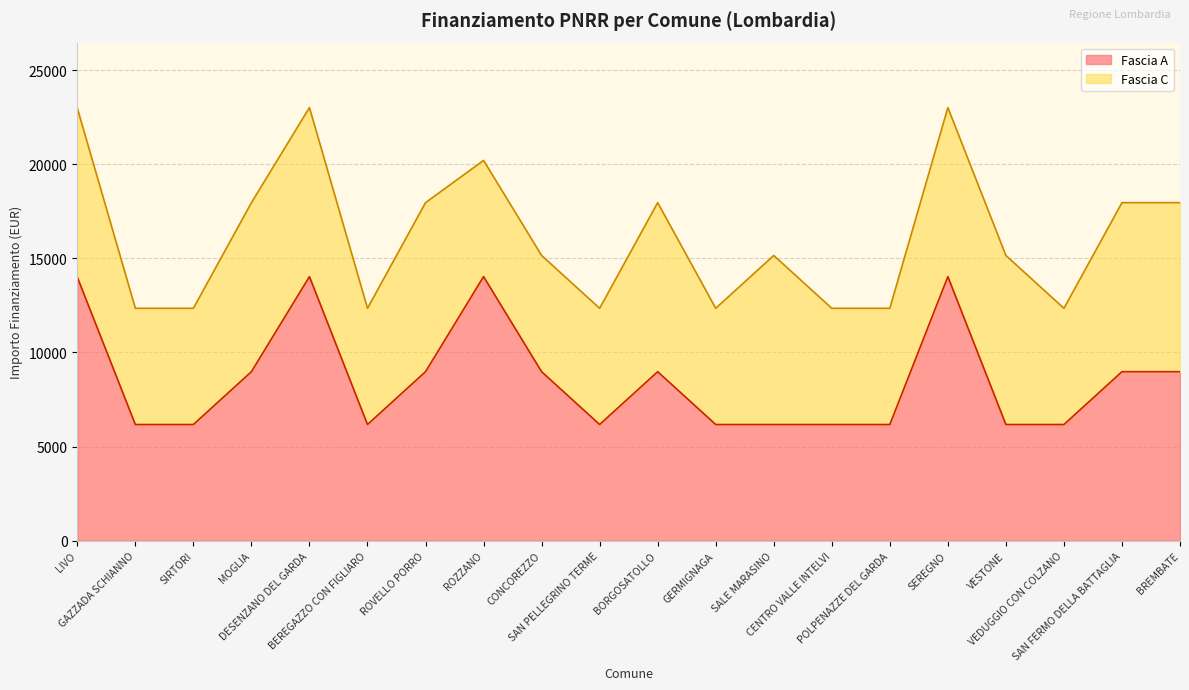

Approximately how many times larger is the value at SALE MARASINO compared to CONCOREZZO?

0.7